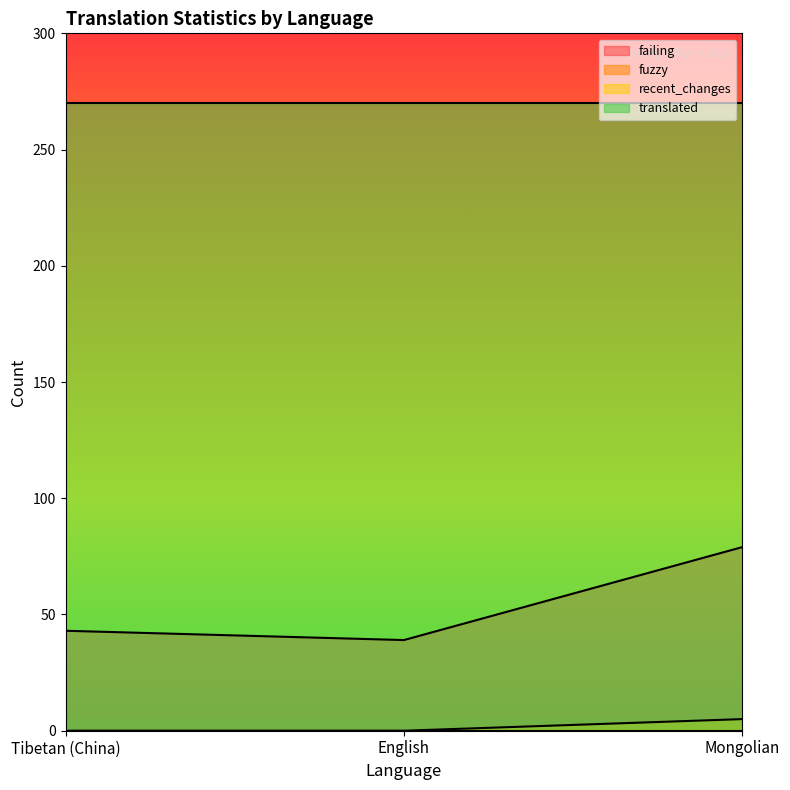

Between English and Mongolian, which series saw the biggest shift?

failing